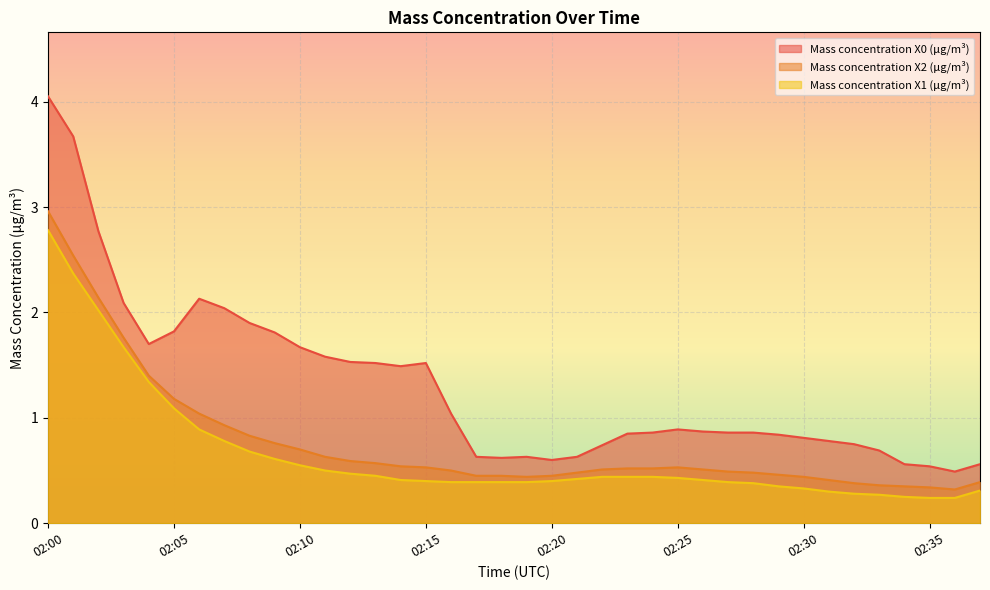

Which series has the widest spread of values?

Mass concentration X0 (μg/m³)